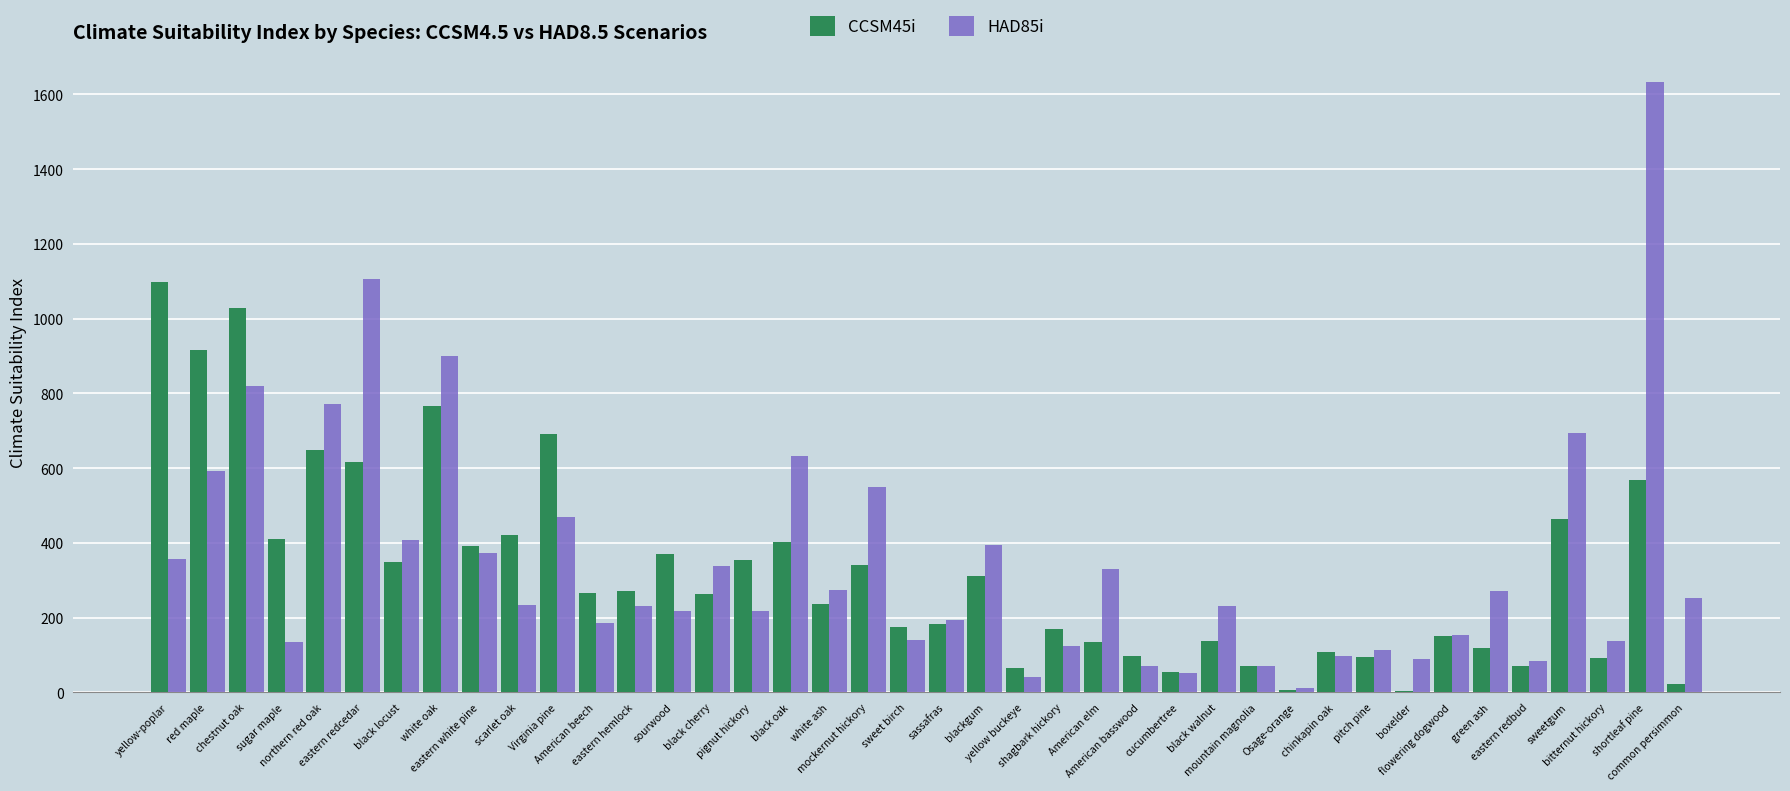

How many data points does each series have?

40